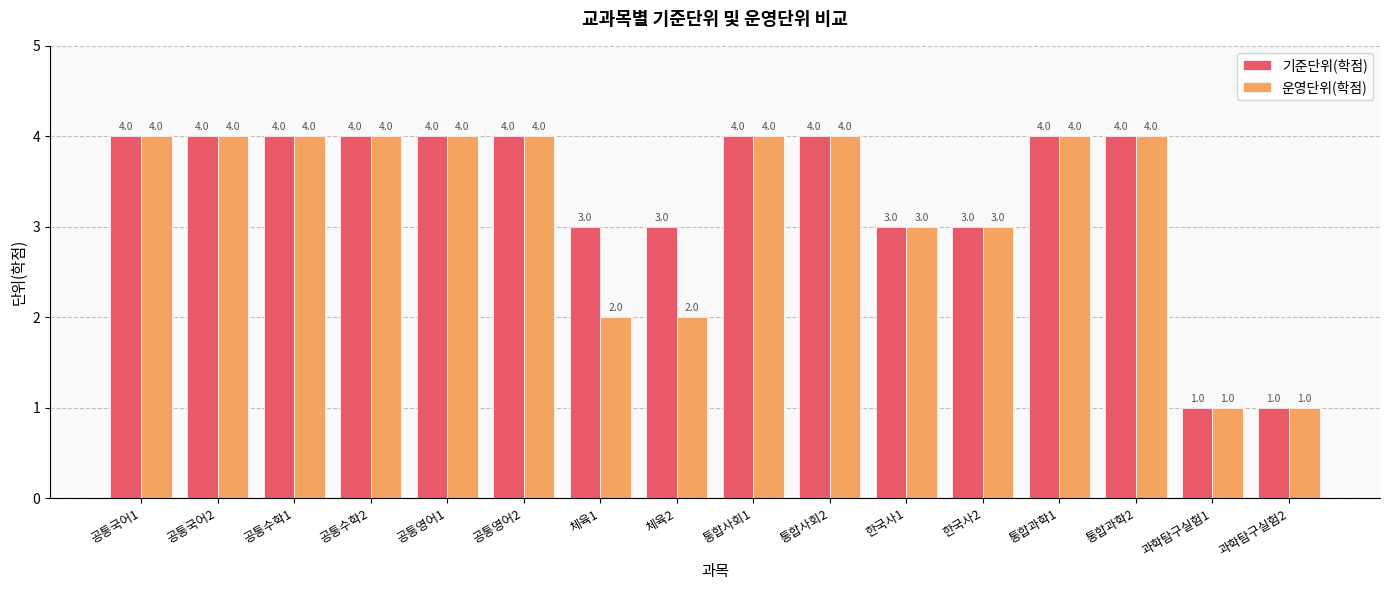

What is the highest value of the 기준단위(학점) series?

4